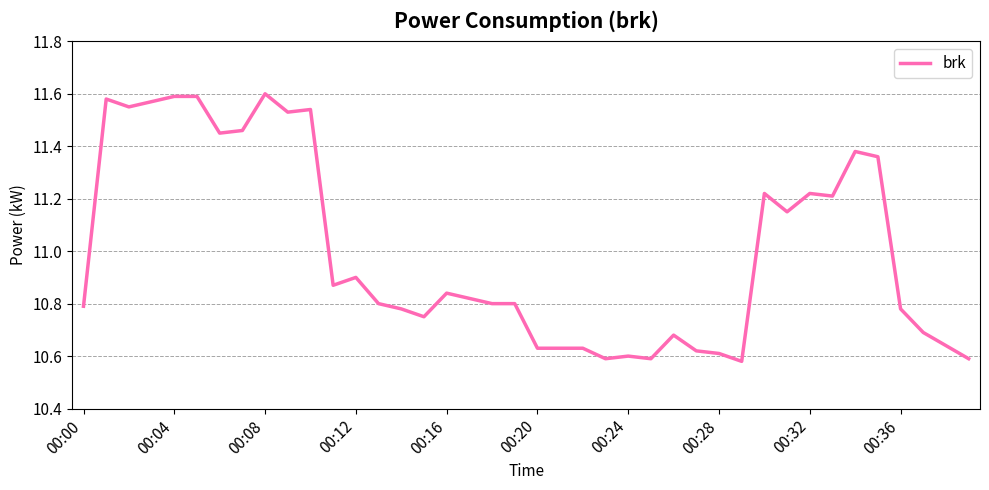

True or false: the data shows 10.6 at 00:24.

True